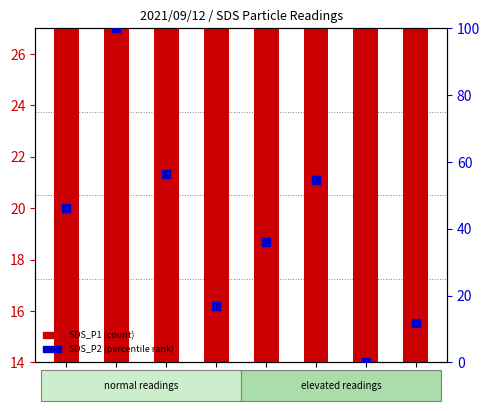

At how many categories does at least one series exceed 17?

8